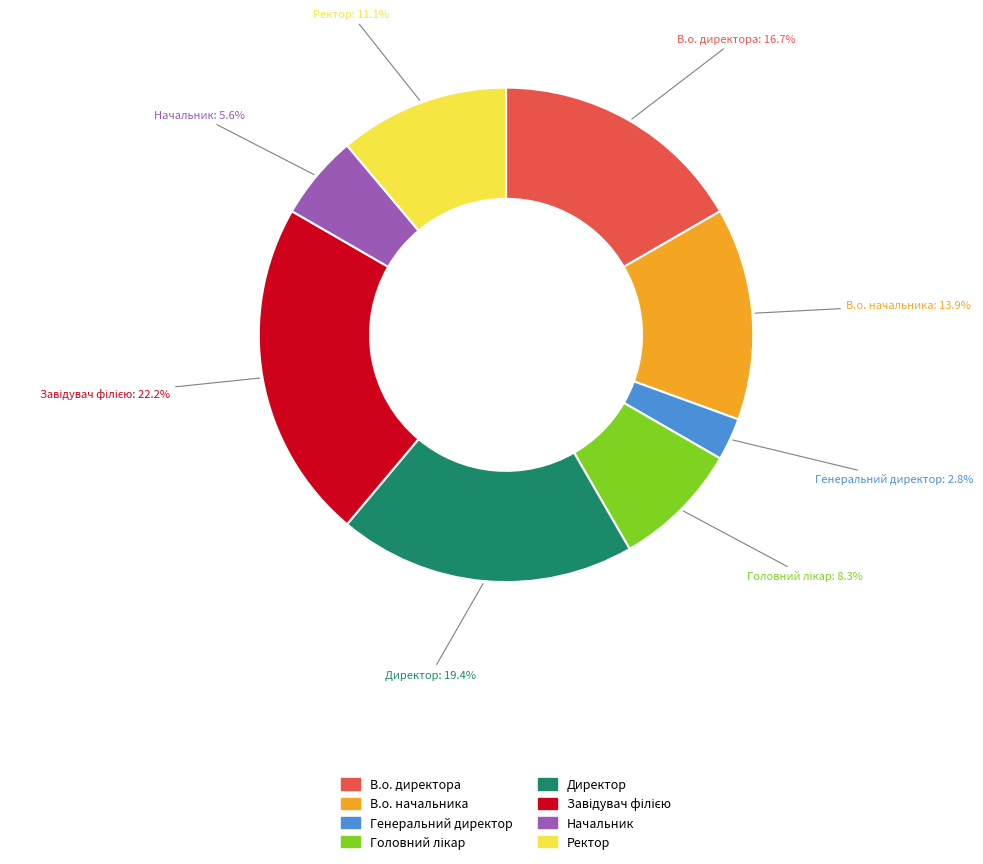

What is the ratio of the value at Ректор to the value at В.о. начальника?

0.8